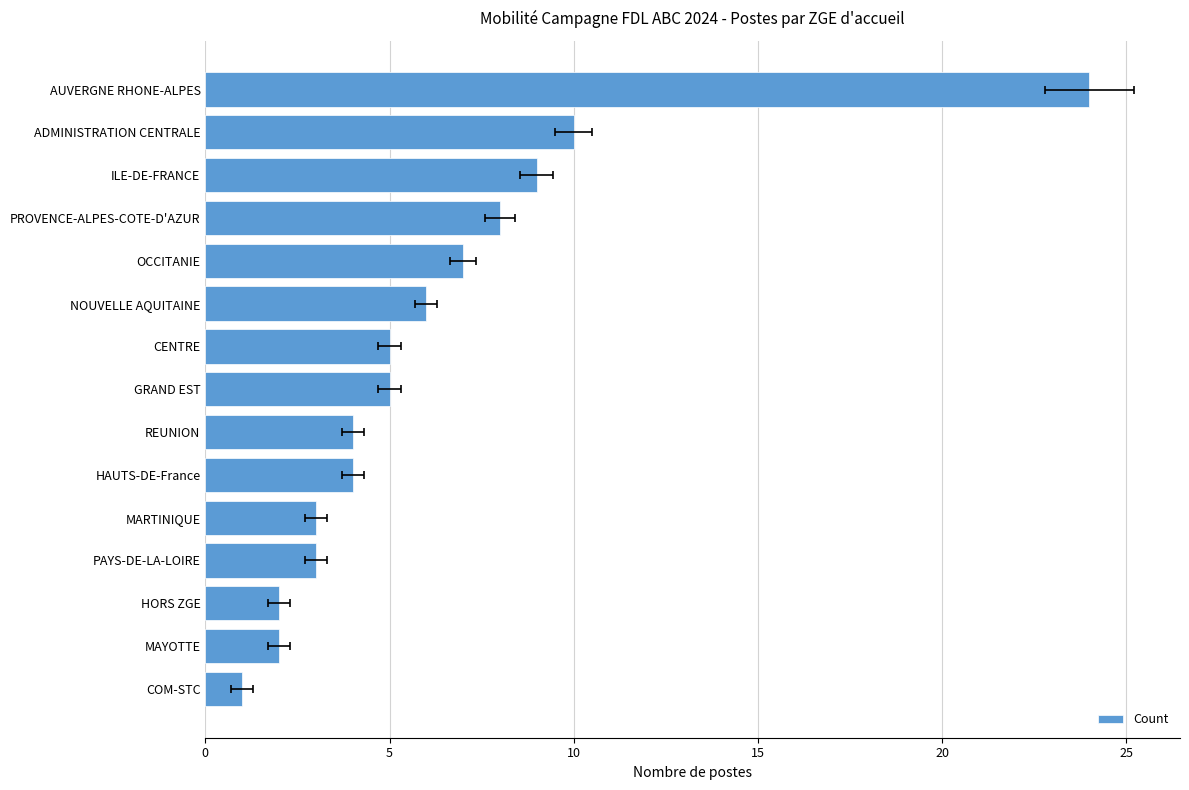

Is it true that the value at NOUVELLE AQUITAINE is 1?

False